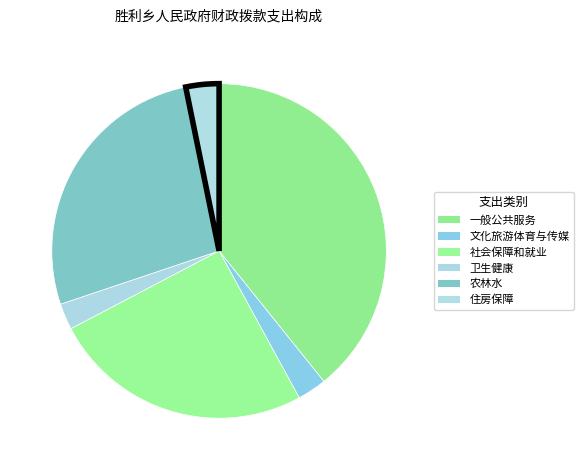

Is it true that 文化旅游体育与传媒 is 3% of the pie?

True